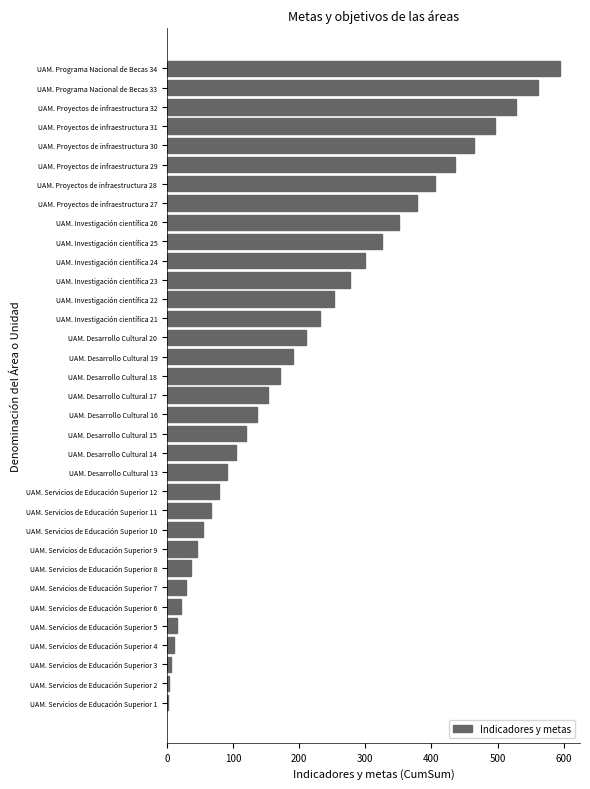

Is it true that the value at UAM. Proyectos de infraestructura 29 is 435?

True